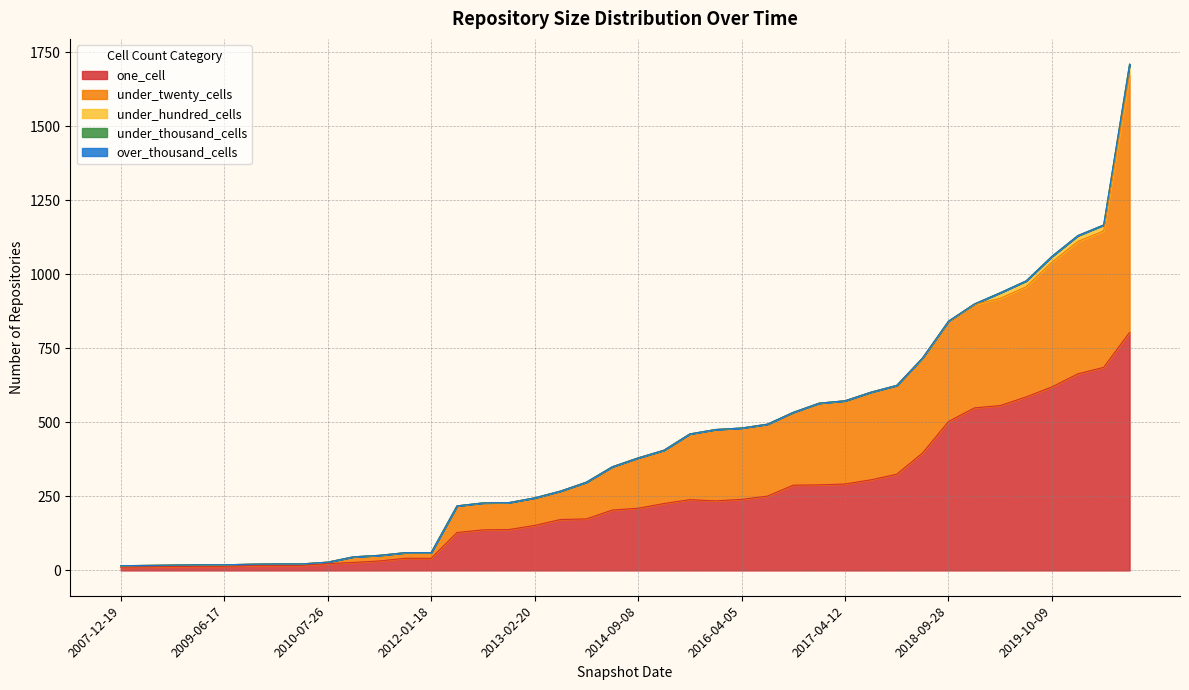

Does the chart display data point markers on the line(s)?

No